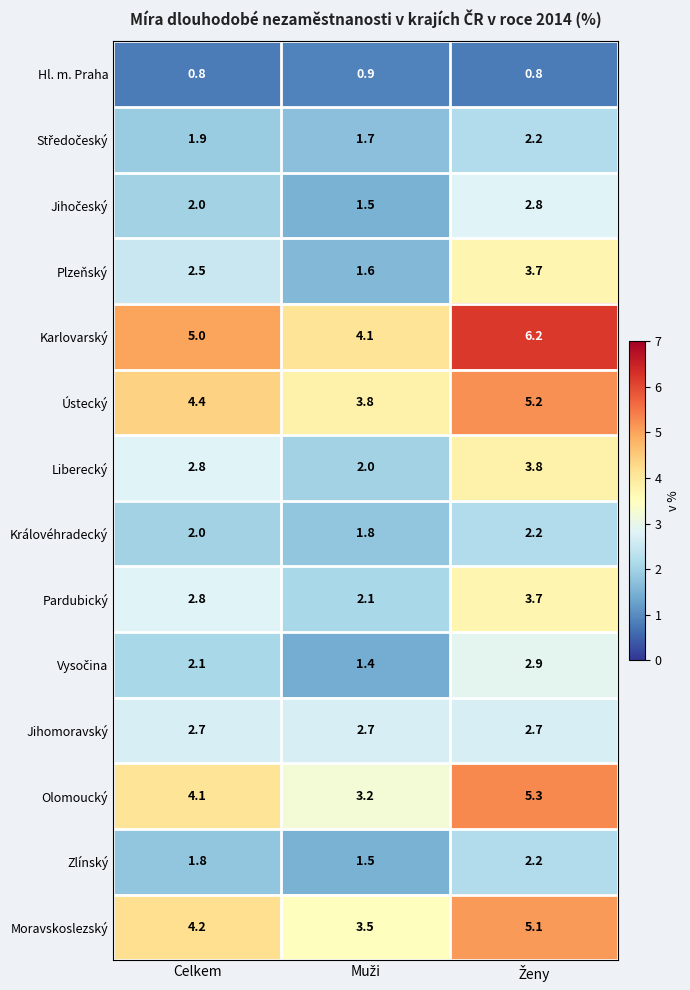

What is the highest value of the Jihomoravský series?

2.7